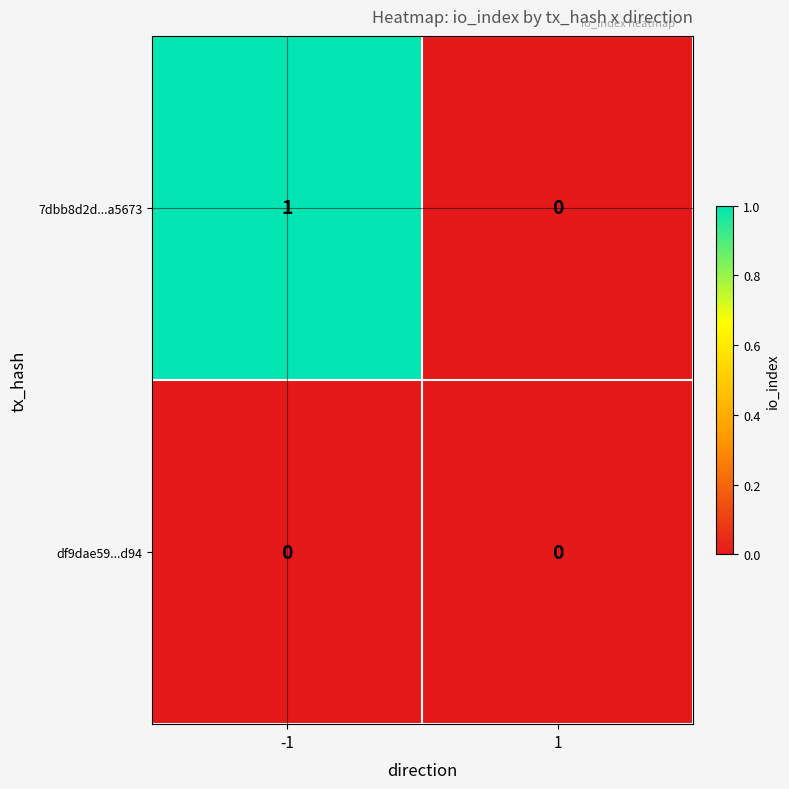

The value of df9dae59...d94 at -1 is 0. True or false?

True